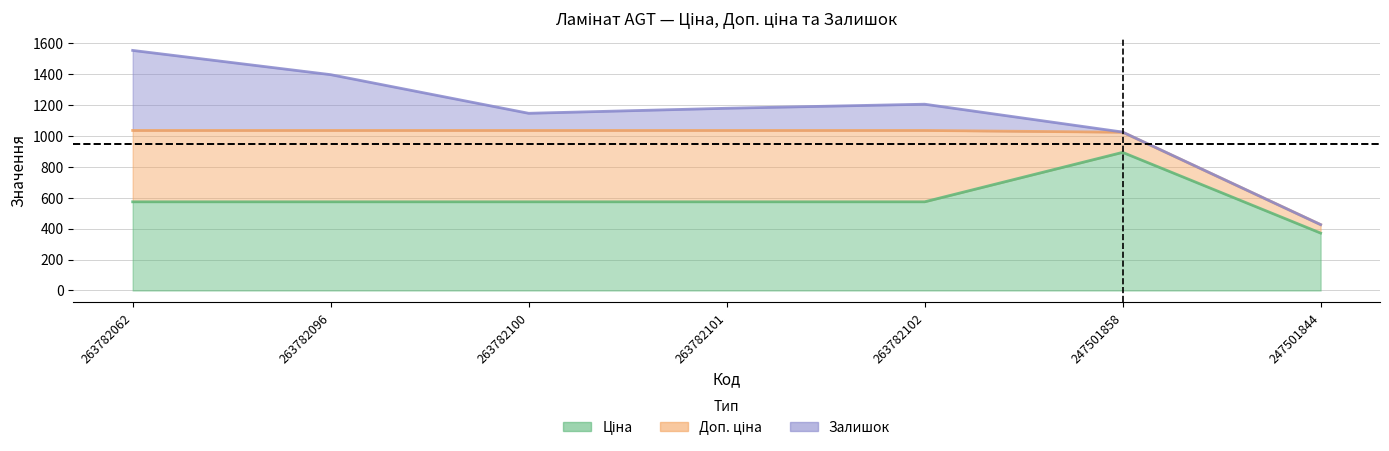

Does the chart have visible grid lines?

Yes